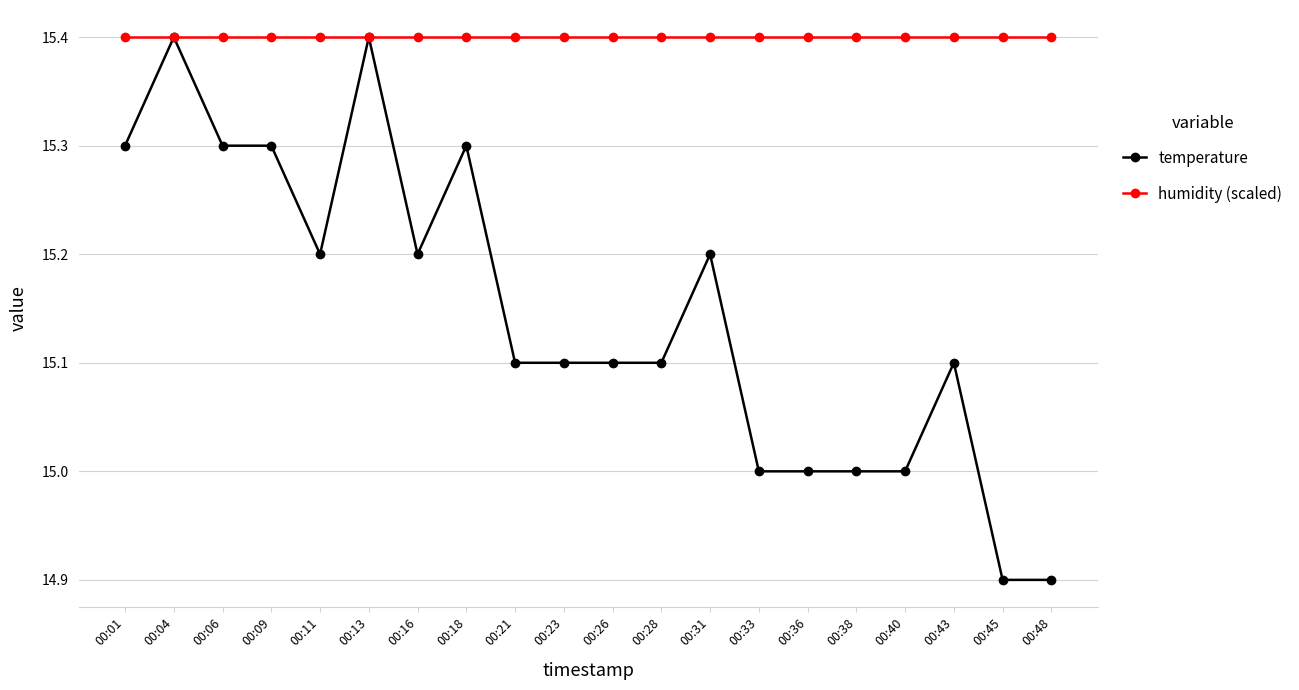

At which label does temperature first exceed 15?

00:01